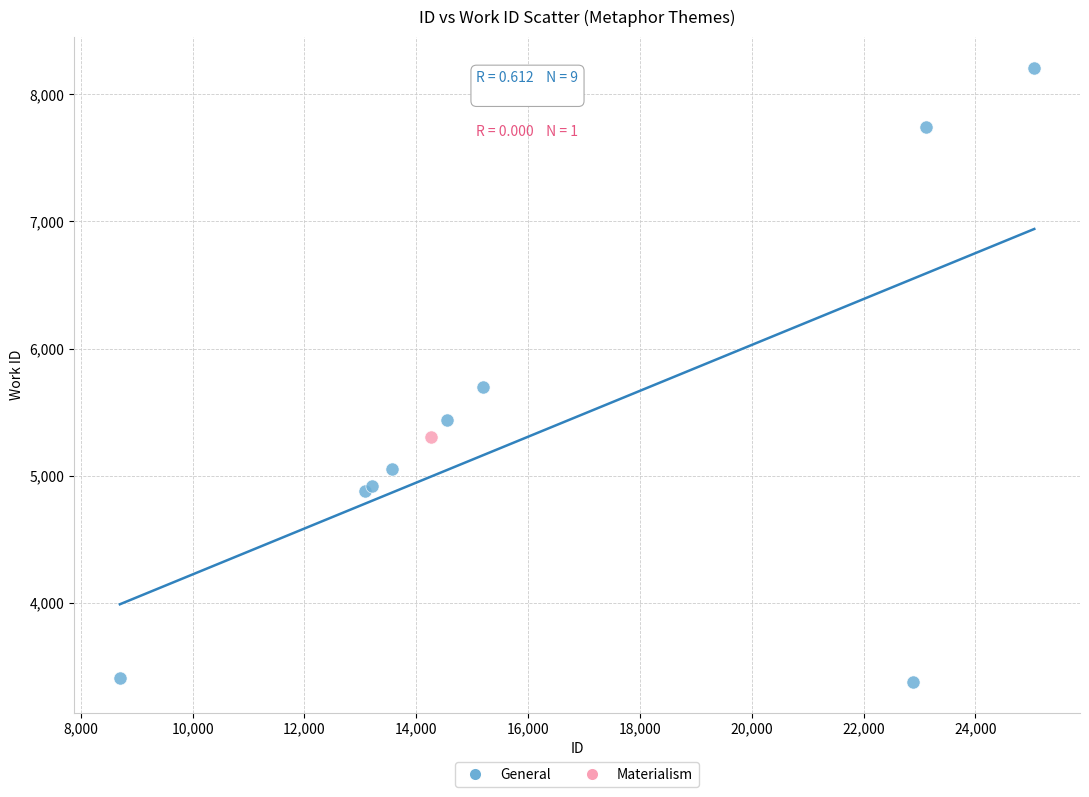

What are all the series names shown in the legend?

General, Materialism